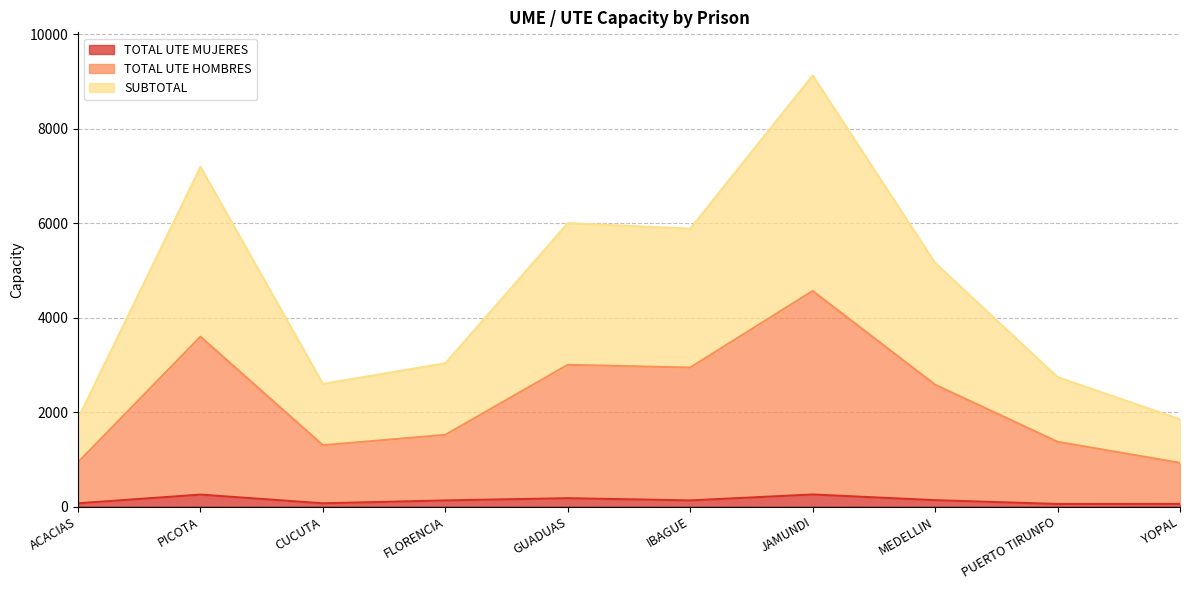

True or false: TOTAL UTE MUJERES has more than 2 interior local peaks.

True